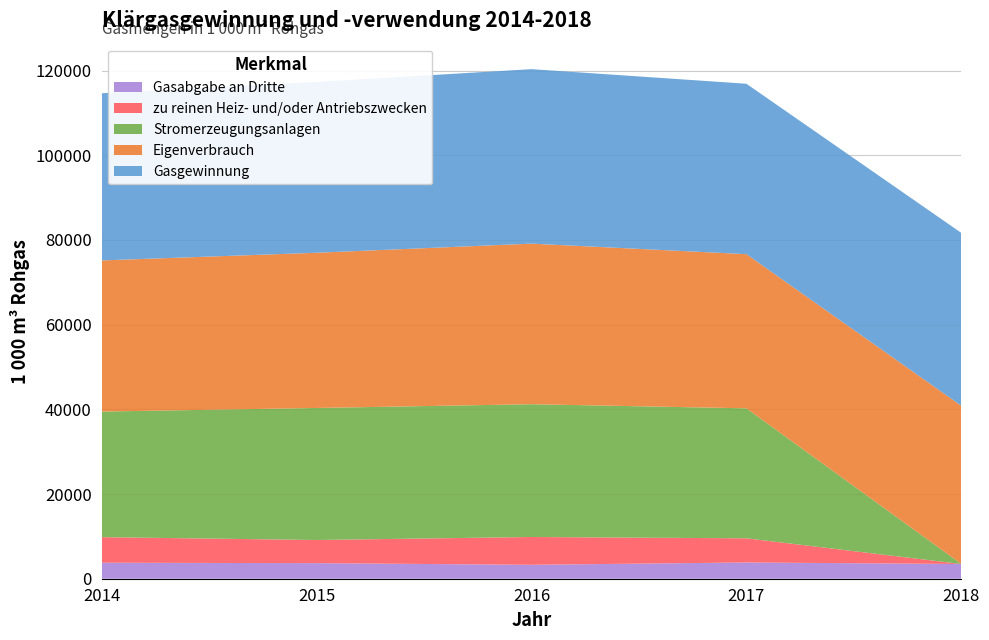

Reading left to right, list all the values displayed in this chart.

Gasgewinnung: 2014=39470	2015=40324	2016=41205	2017=40239	2018=40826
Eigenverbrauch: 2014=35692	2015=36647	2016=37917	2017=36402	2018=37347
zu reinen Heiz- und/oder Antriebszwecken: 2014=6040	2015=5468	2016=6565	2017=5708	2018=0
Stromerzeugungsanlagen: 2014=29652	2015=31178	2016=31353	2017=30694	2018=0
Gasabgabe an Dritte: 2014=3778	2015=3677	2016=3288	2017=3837	2018=3479